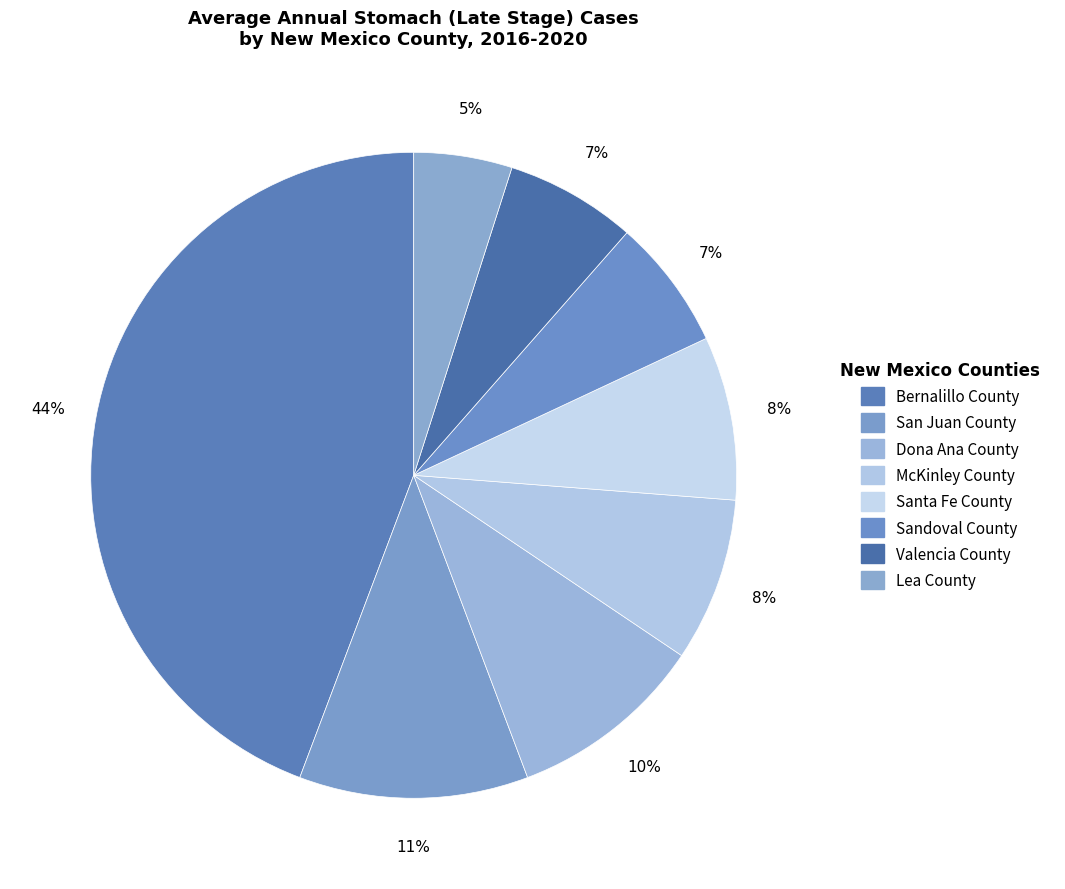

To the nearest percent, what percentage of the pie is McKinley County?

8%